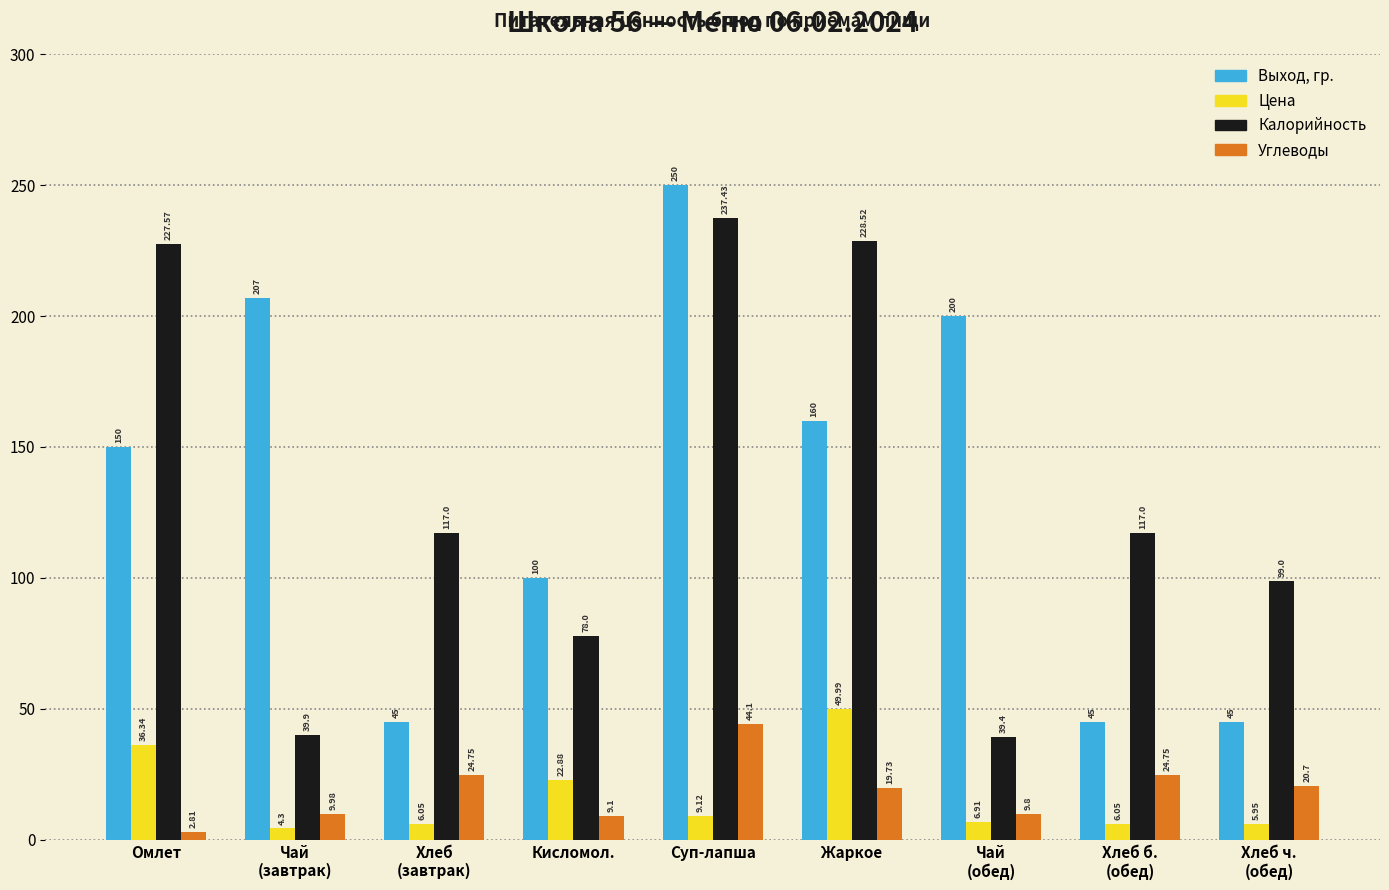

What is the maximum value for Цена?

50.0